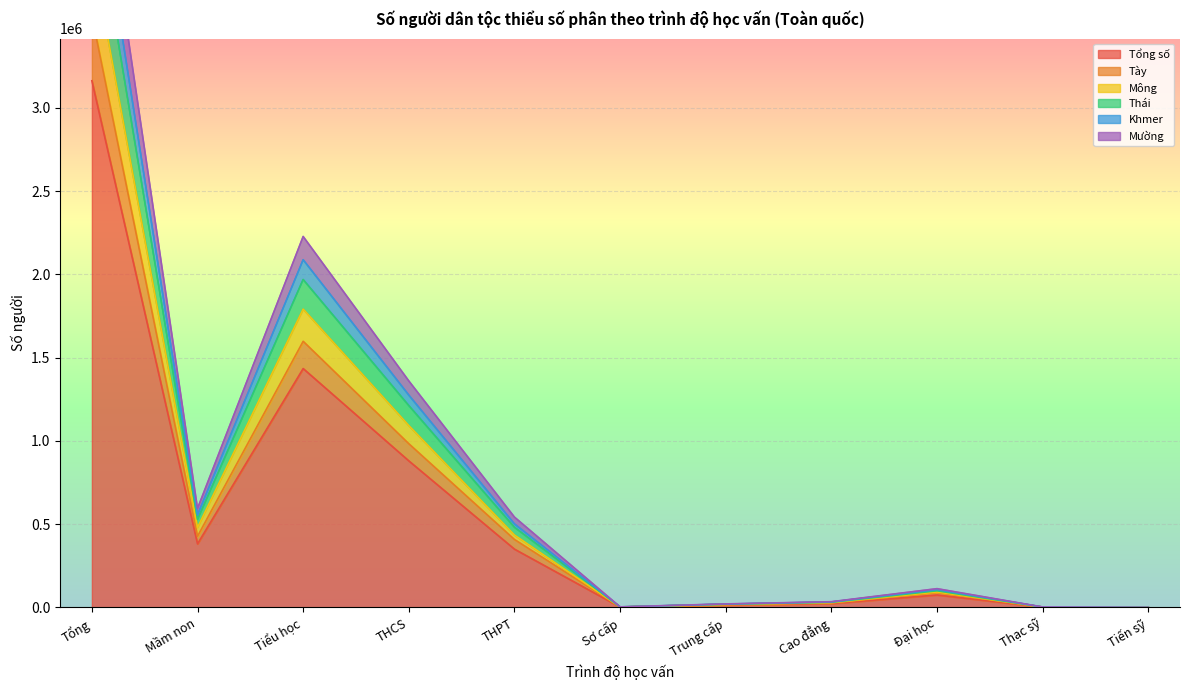

Is the value of Khmer at Cao đẳng greater than the value of Thái at Thạc sỹ?

Yes